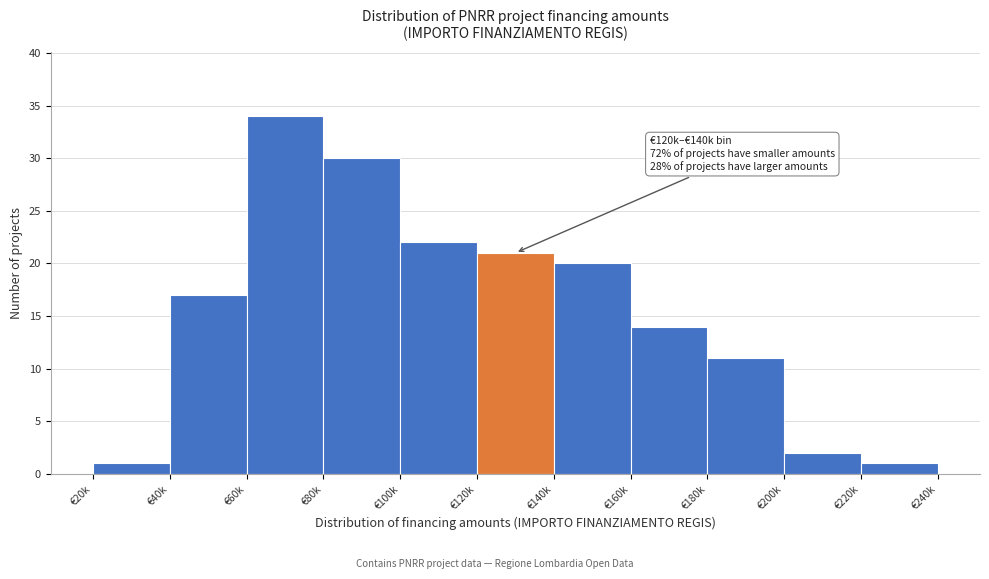

Reading right to left, list all the values displayed in this chart.

1	2	11	14	20	21	22	30	34	17	1